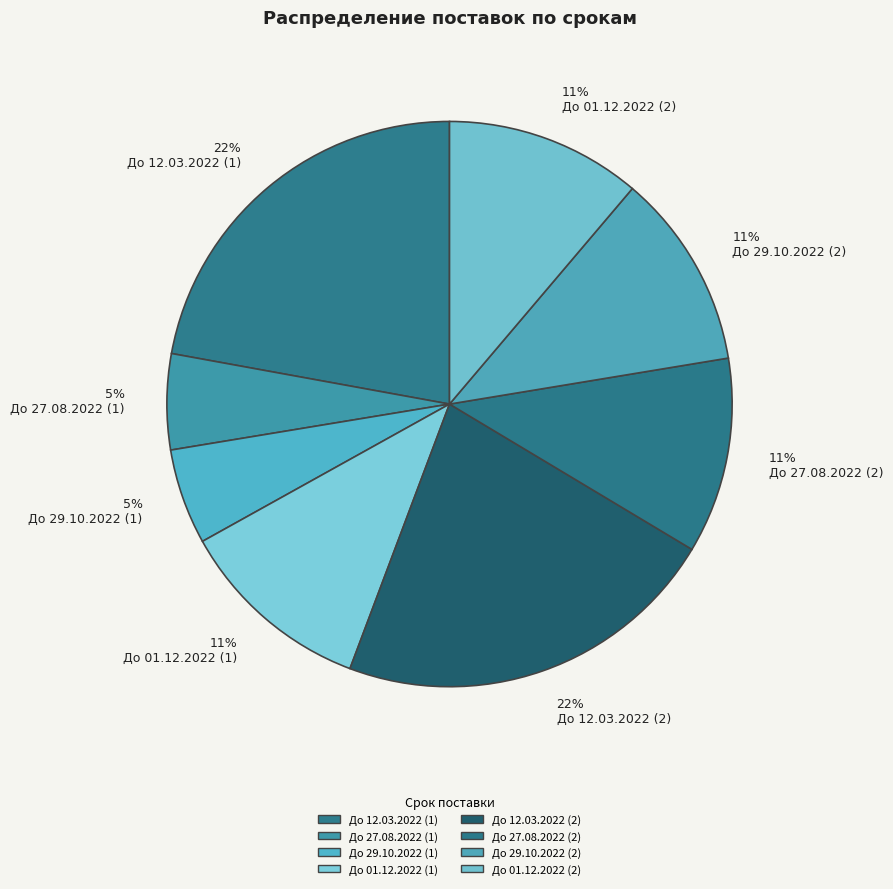

Does 11% До 27.08.2022 (2) represent more than half of the total?

No